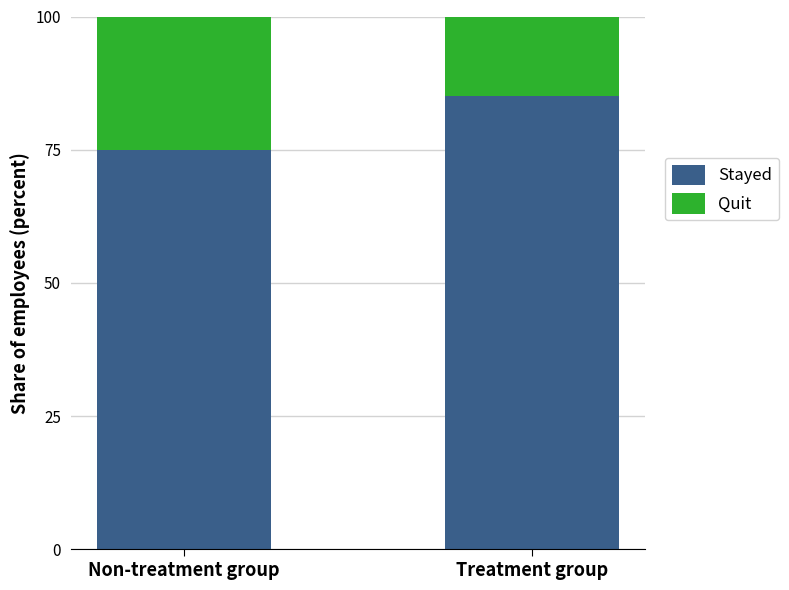

How many Stayed values are between 75 and 85?

2